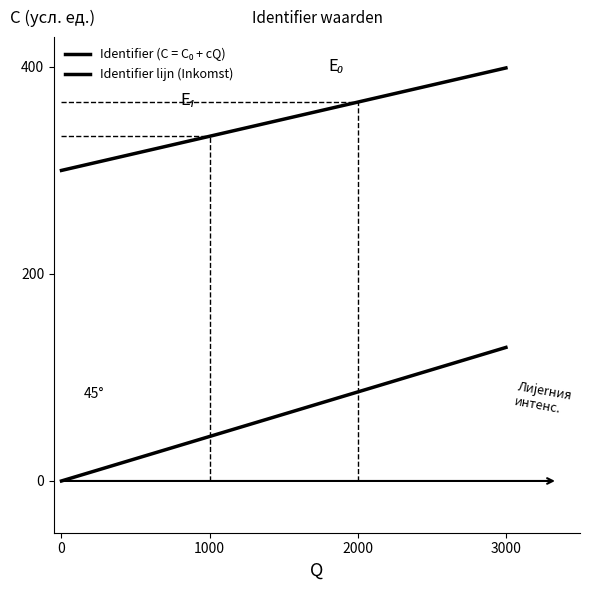

Does the chart have visible grid lines?

No